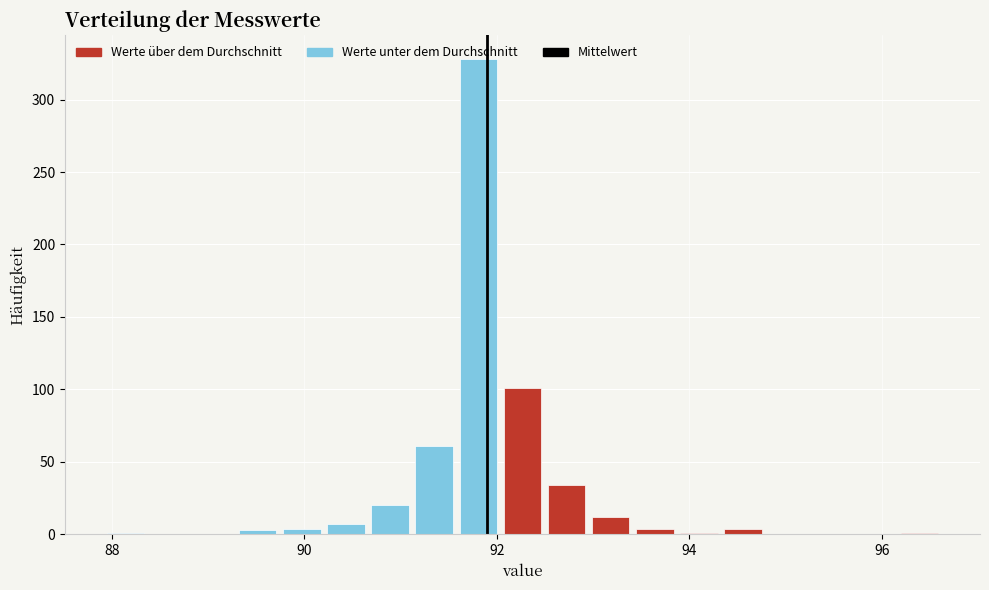

Read against the x-axis, roughly where is the centre of the tallest bar?

91.8